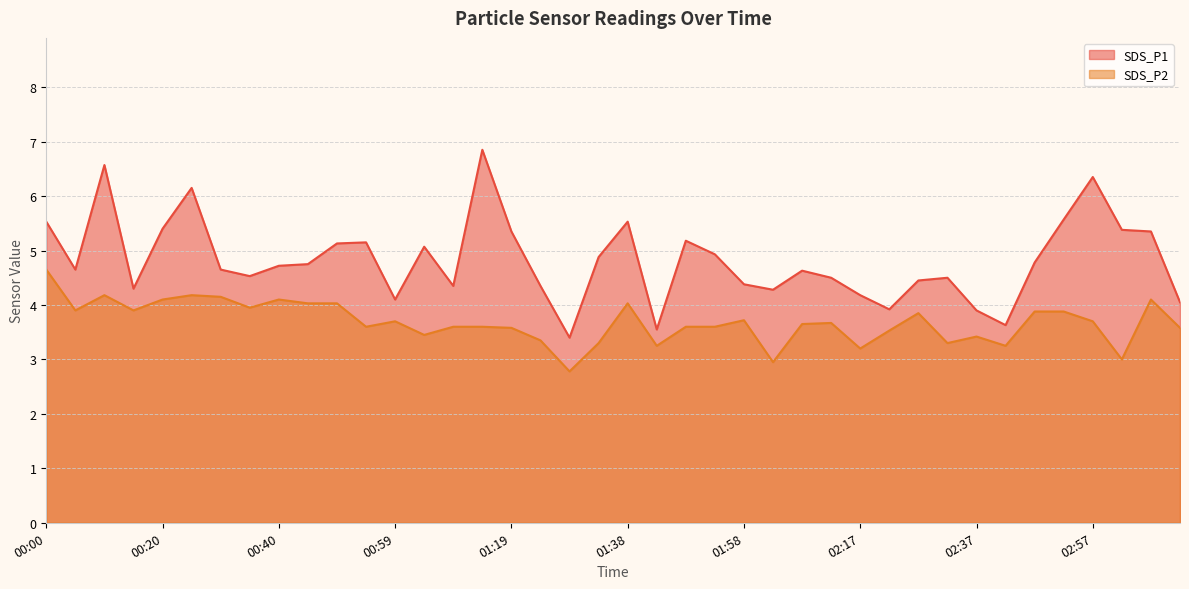

True or false: SDS_P1 has more than 2 points higher than both neighbors.

True